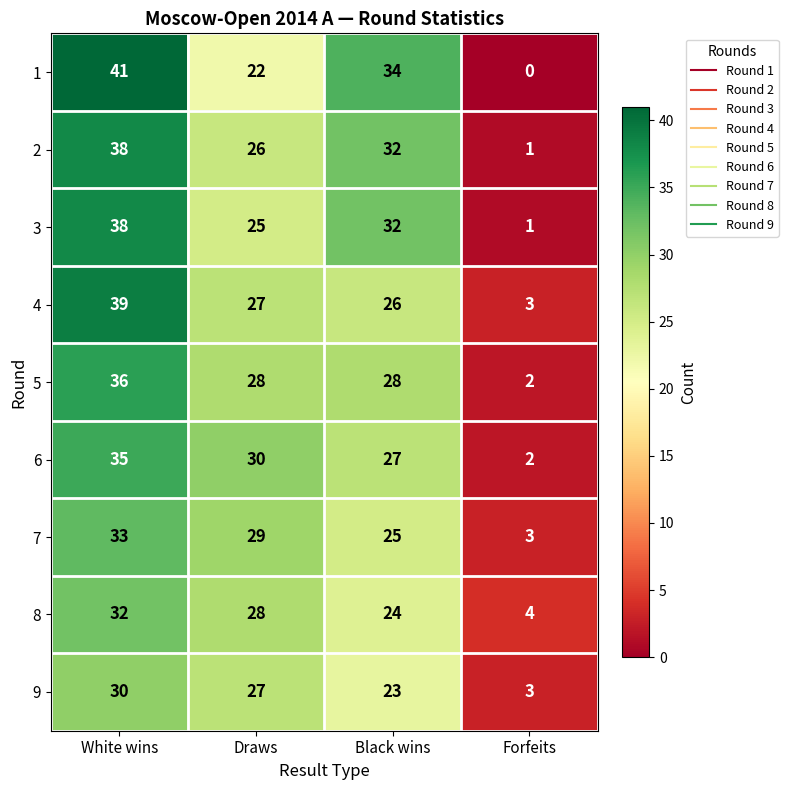

List the labels in order of 7 value, smallest first.

Forfeits, Black wins, Draws, White wins